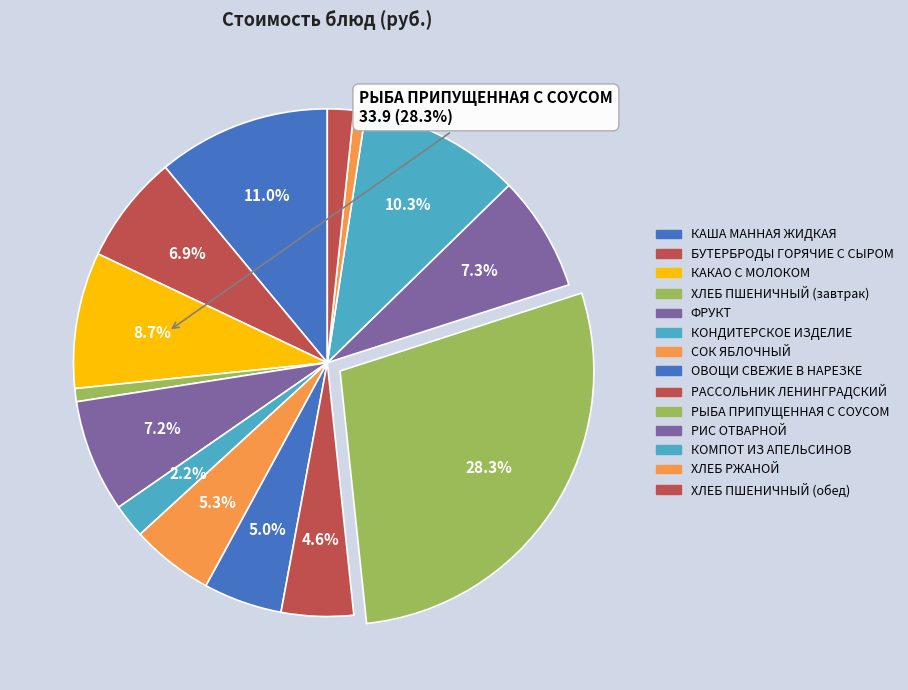

Is it true that ОВОЩИ СВЕЖИЕ В НАРЕЗКЕ is 5% of the pie?

True